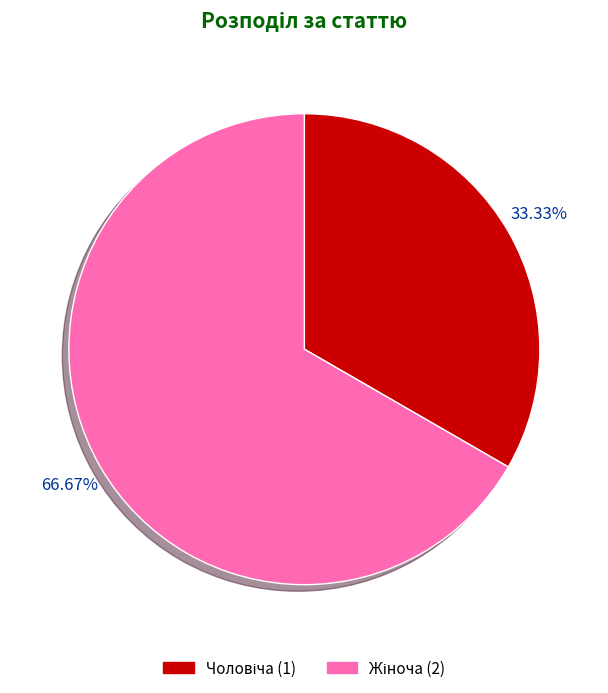

Does any single category account for the majority?

Yes